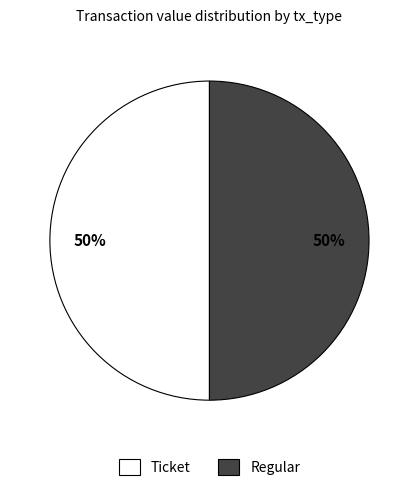

To the nearest percent, what percentage of the pie is Ticket?

50%